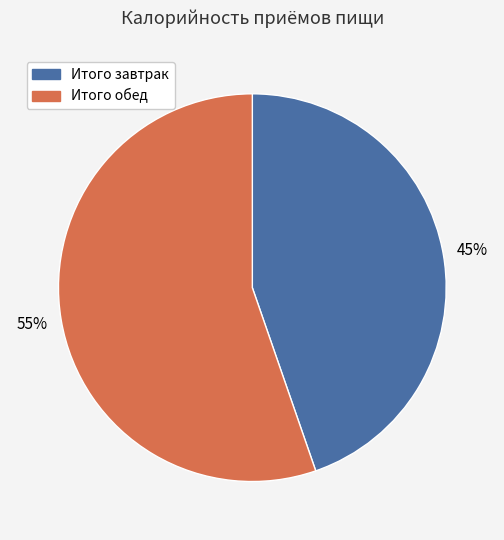

How many slices are in this pie chart?

2